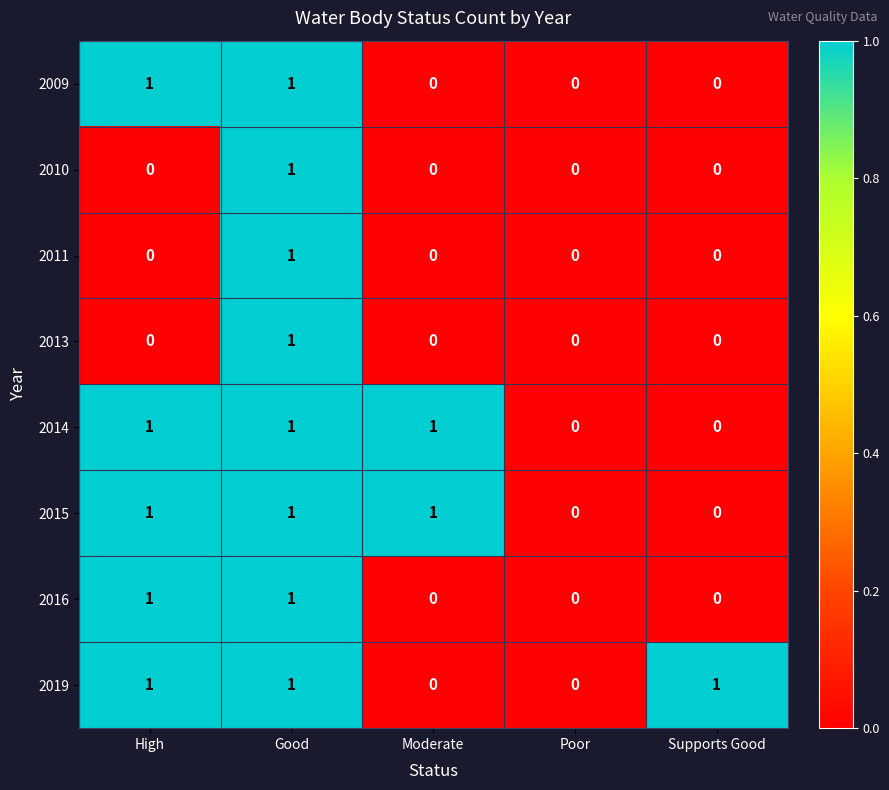

Which series changed the most between Poor and Supports Good?

2019